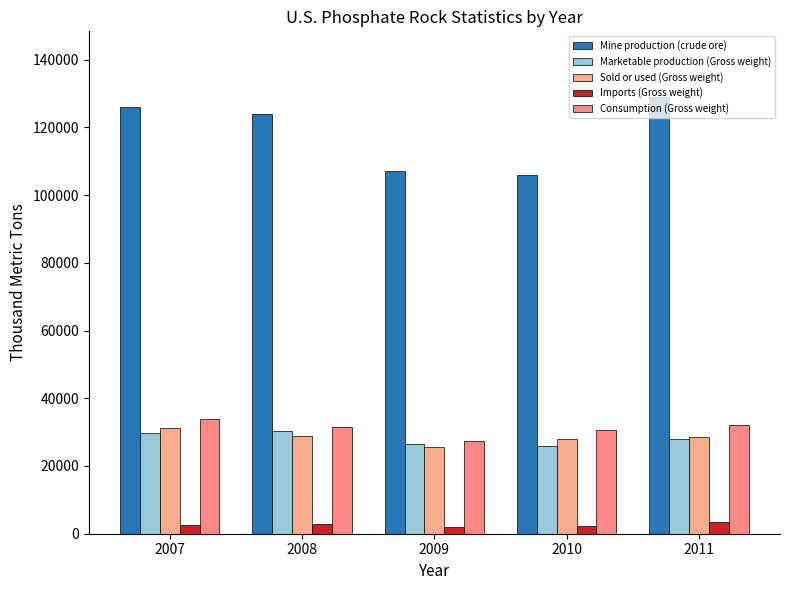

What is the sum of the Consumption (Gross weight) values at 2008 and 2010?

62100